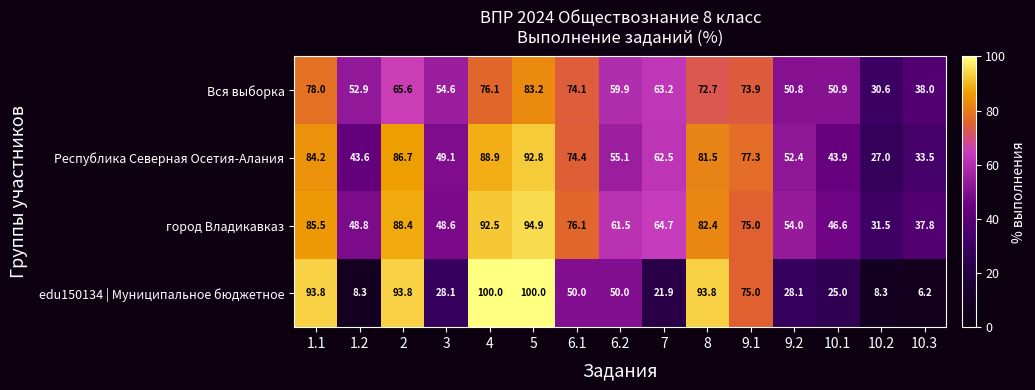

At which category is the sum across all series the highest?

5